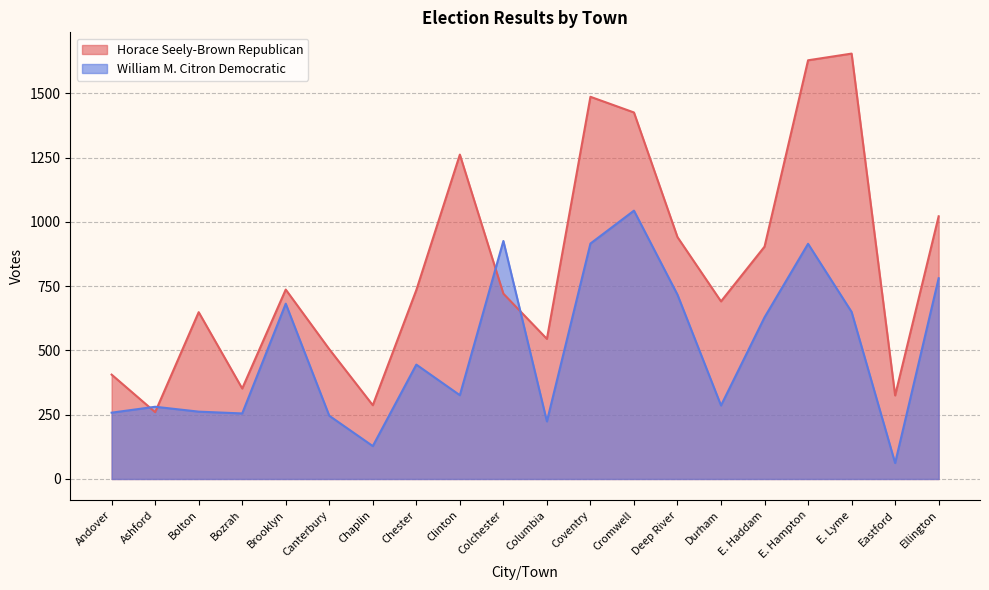

How many data points in William M. Citron Democratic are above 445?

9